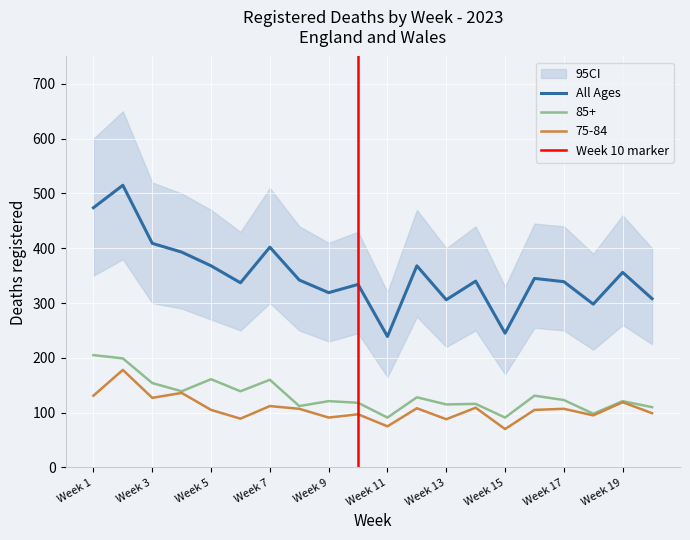

What is the maximum value for 85+?

205